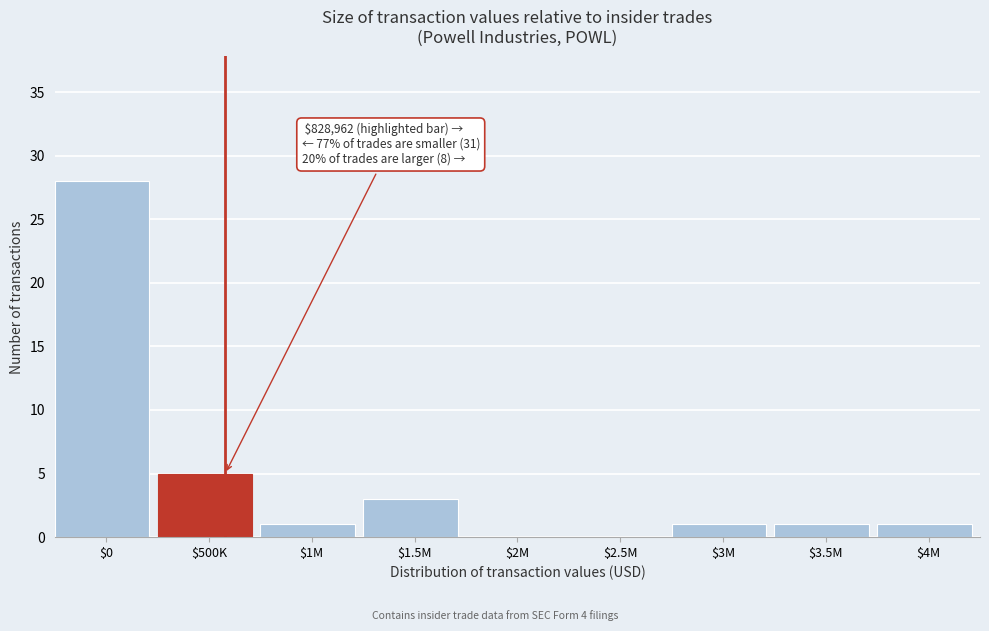

At which label is the value closest to 14?

$500K